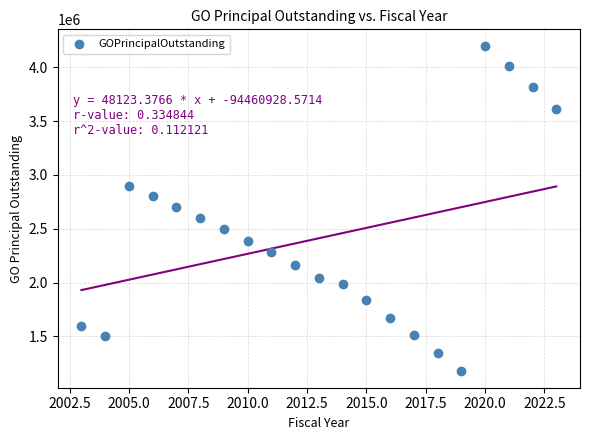

What is the range of Y values (max minus min)?

3025000